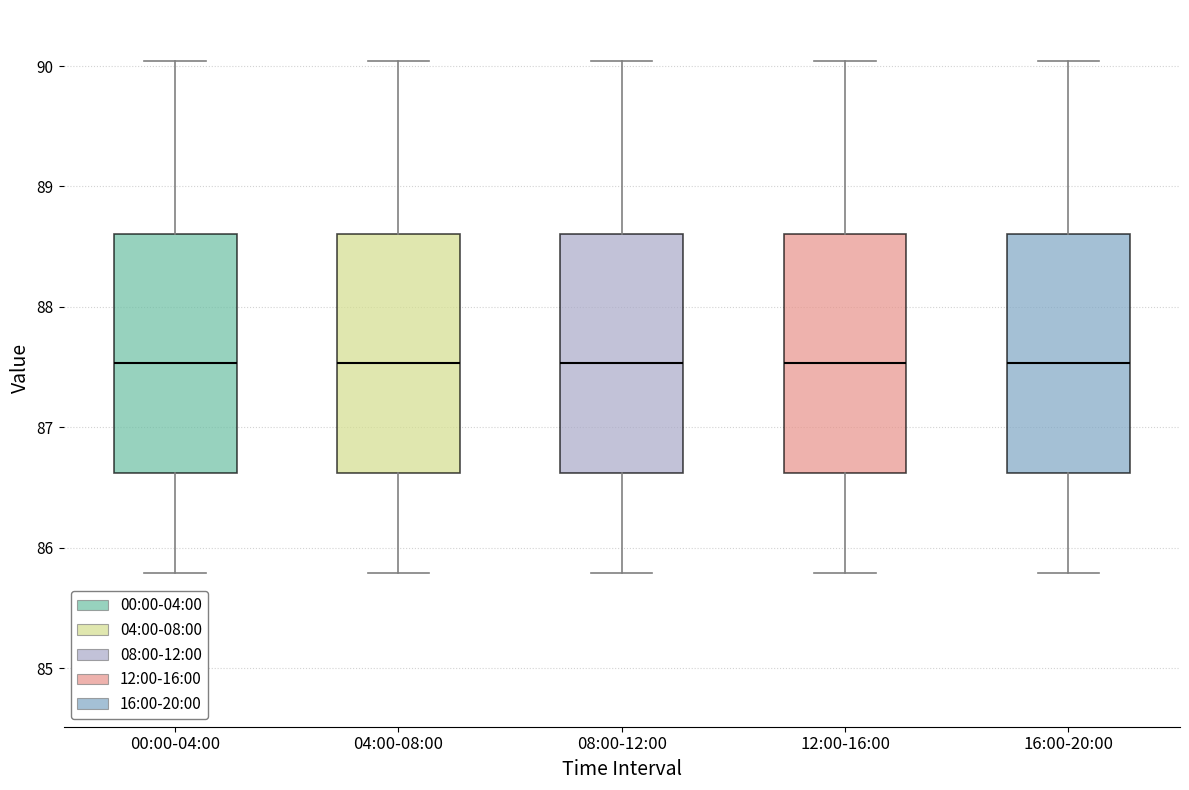

Where is the lower edge of the box for 12:00-16:00 on the y-axis? The values are not printed on the chart, so give them approximately, as read against the axis.

86.6